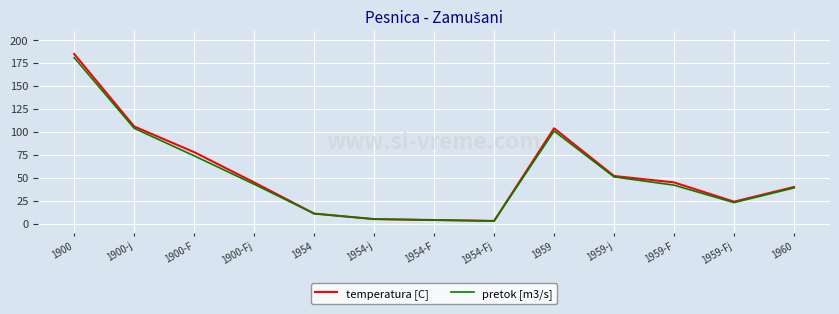

What position from the right is 1954?

9